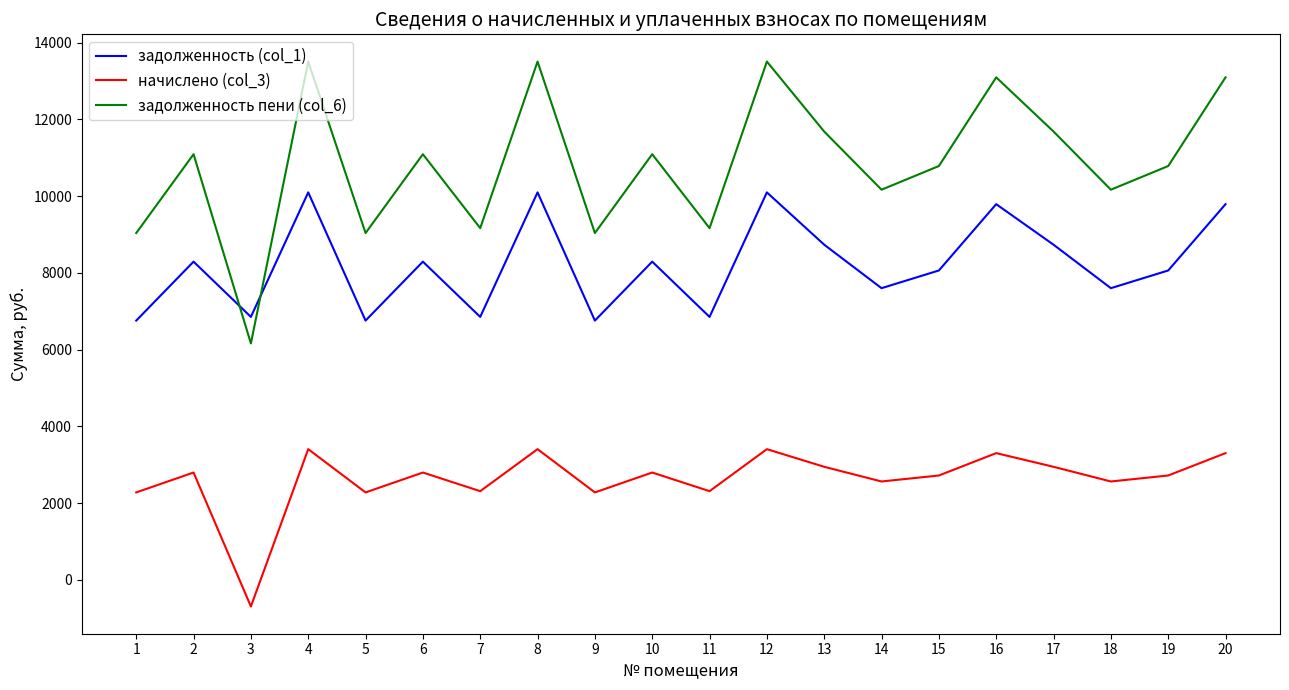

Which series has the largest total across all categories?

задолженность пени (col_6)